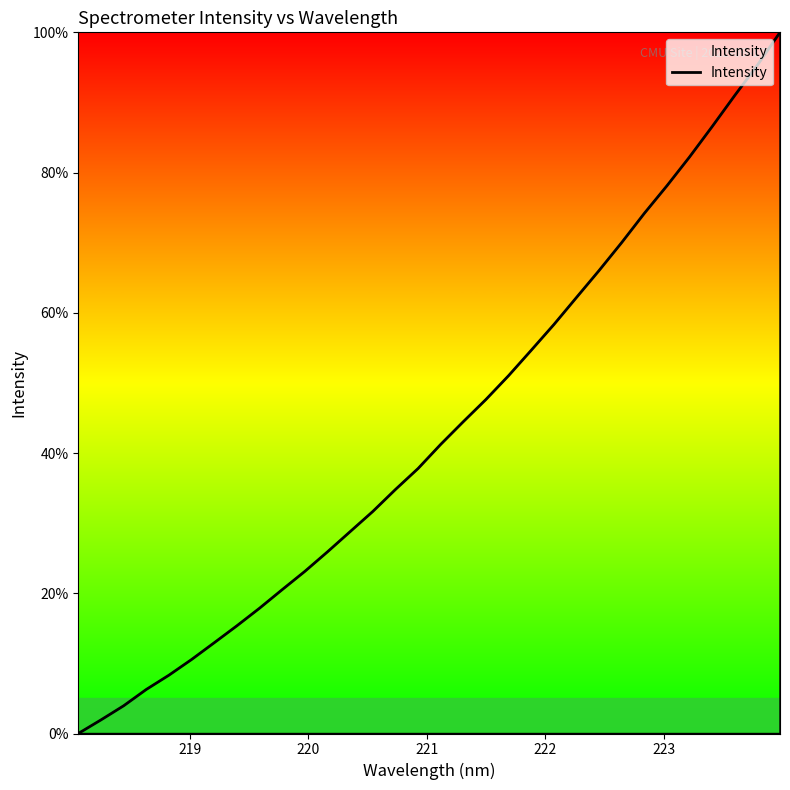

What is the greatest value displayed?

100.0